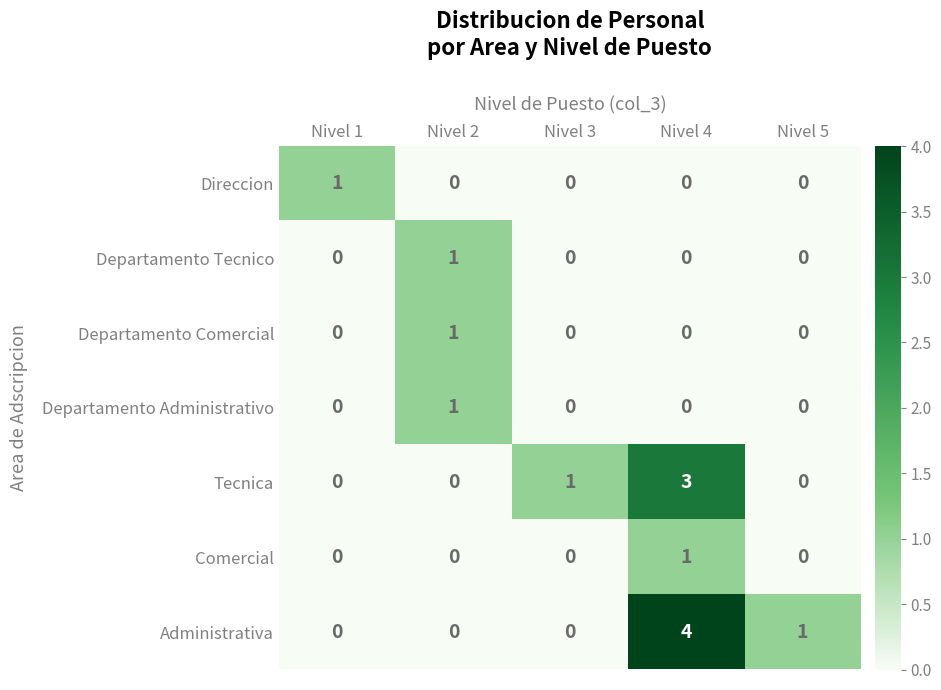

True or false: Departamento Tecnico has a value of 0 at Nivel 5.

True